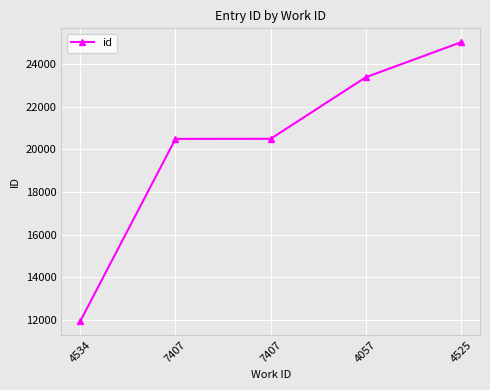

Rank the categories by value from highest to lowest.

4525, 4057, 7407, 7407, 4534